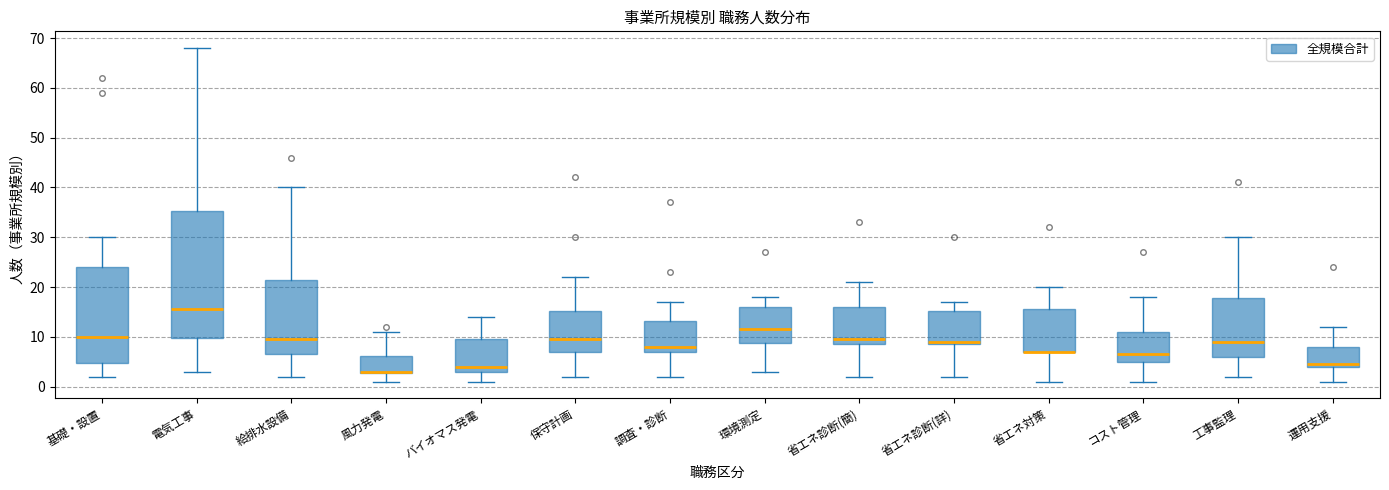

Where does the lower whisker of the box for 運用支援 end on the y-axis? The values are not printed on the chart, so give them approximately, as read against the axis.

1